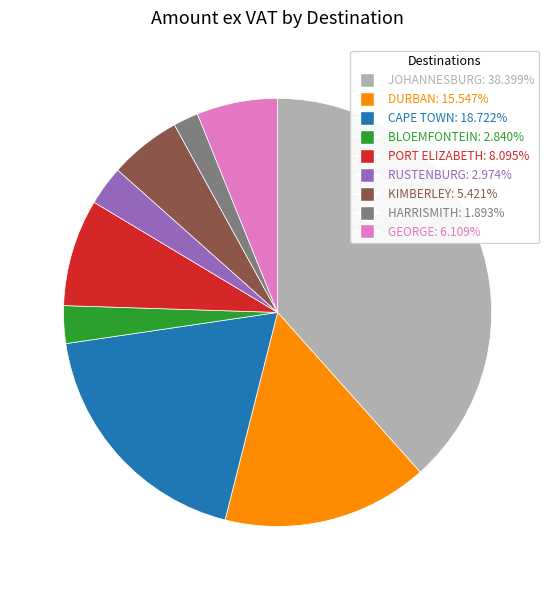

Is HARRISMITH: 1.893% the majority of the pie?

No